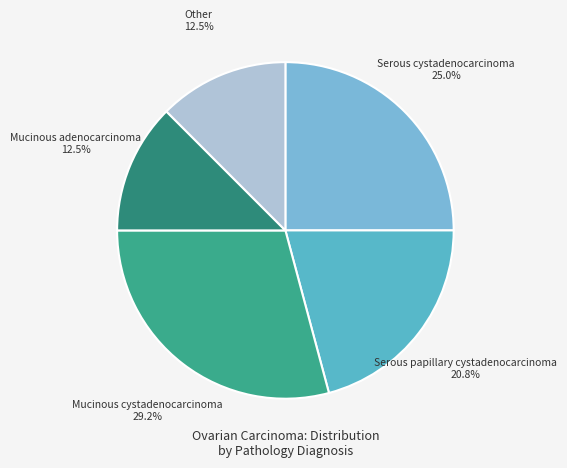

Count the number of slices in the pie.

5